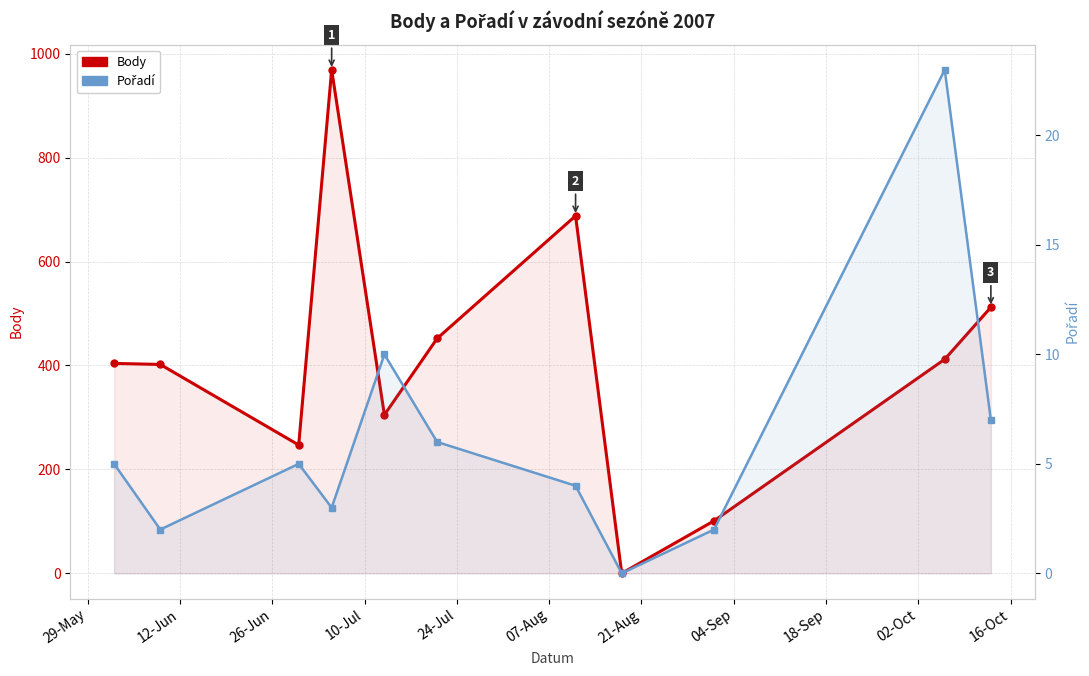

Reading left to right, list all the values displayed in this chart.

Body: 404	402	247	969	305	452	688	0	101	412	512
Pořadí: 5	2	5	3	10	6	4	0	2	23	7